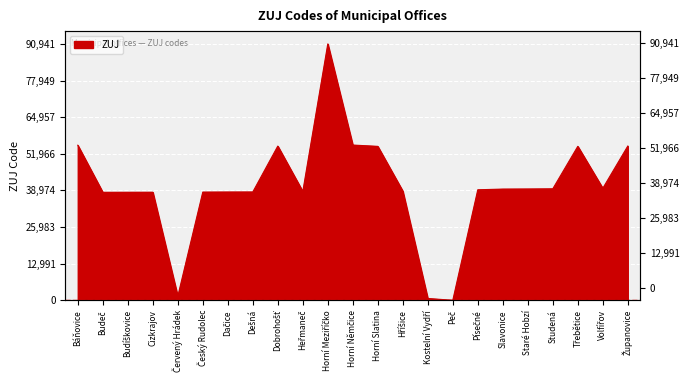

At which category does the data reach its first local valley?

Budeč